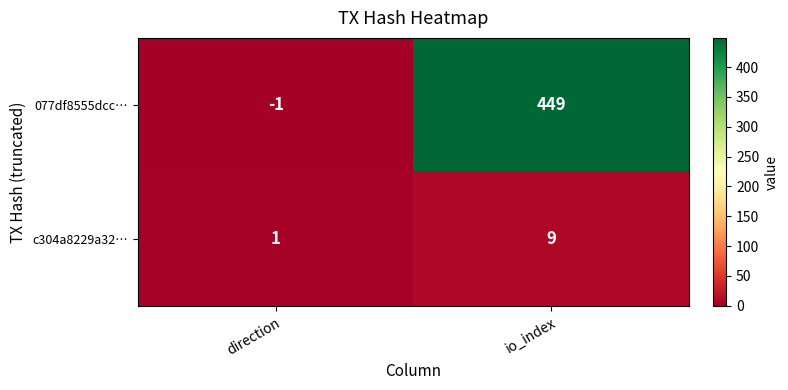

Rank the series by their average value, from highest to lowest.

077df8555dcc…, c304a8229a32…